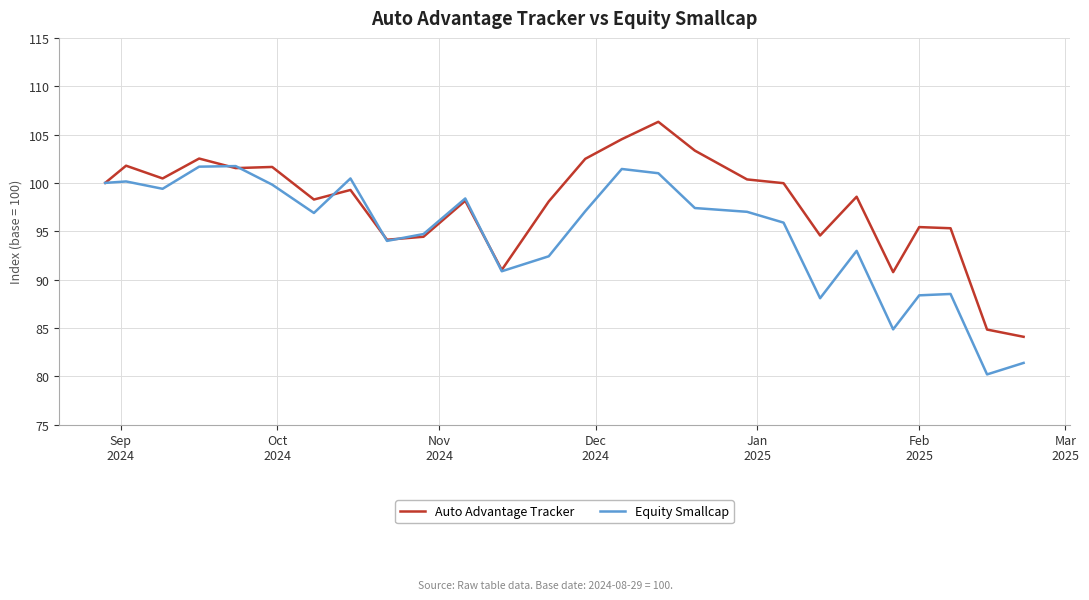

List the series in order of their peak value, highest first.

Auto Advantage Tracker, Equity Smallcap